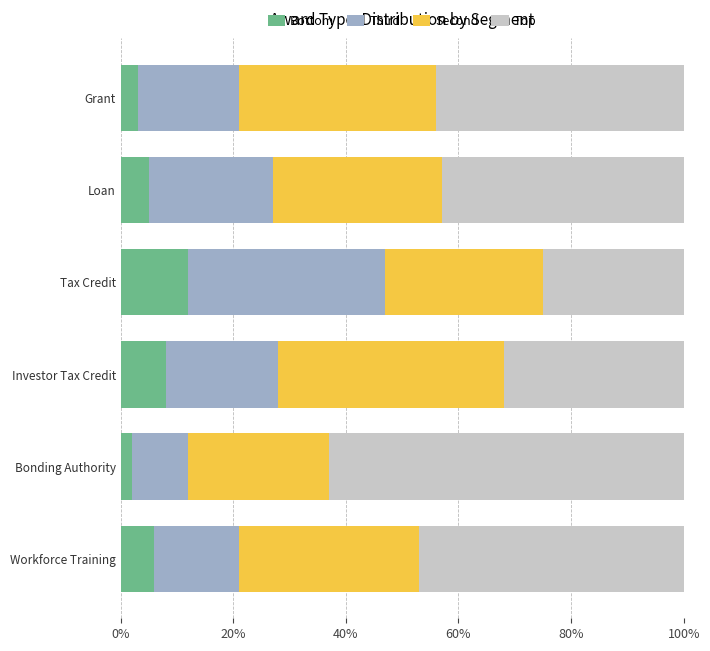

What is the average value of the Bottom series?

6